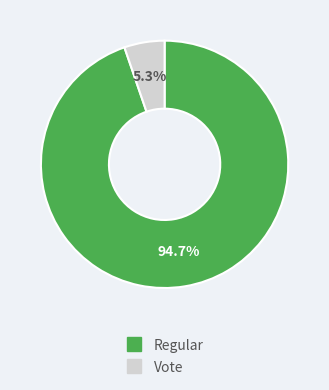

To the nearest percent, what percentage of the pie is Regular?

95%